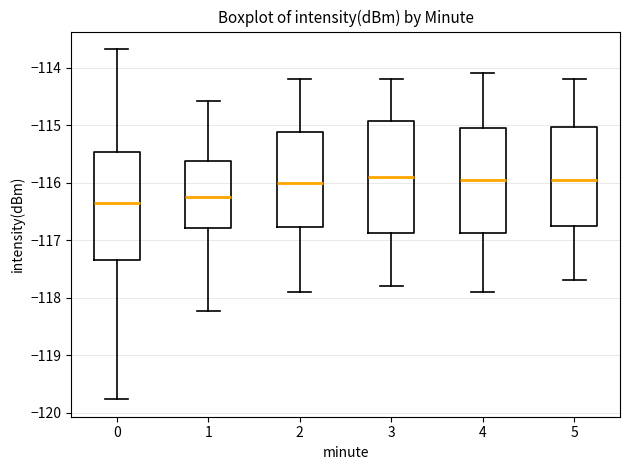

Reading left to right, transcribe this box plot: for each box, give where its median line is, the range the box spans, and where its two whiskers end, as read against the y-axis. The values are not printed on the chart, so give them approximately, as read against the axis.

0: median -116.4, box -117.3 to -115.5, whiskers -119.8 to -113.7
1: median -116.2, box -116.8 to -115.6, whiskers -118.2 to -114.6
2: median -116.0, box -116.8 to -115.1, whiskers -117.9 to -114.2
3: median -115.9, box -116.9 to -114.9, whiskers -117.8 to -114.2
4: median -115.9, box -116.9 to -115.0, whiskers -117.9 to -114.1
5: median -115.9, box -116.7 to -115.0, whiskers -117.7 to -114.2